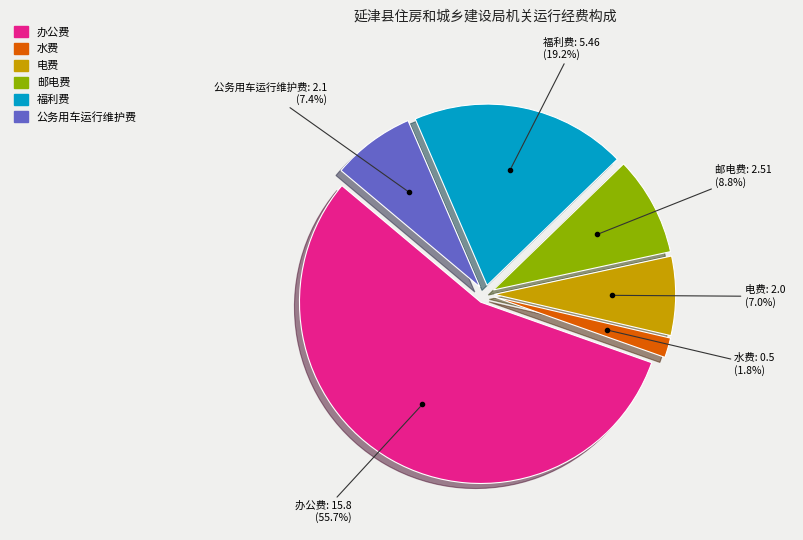

To the nearest percent, what is the difference between the largest and smallest slice percentages?

54%